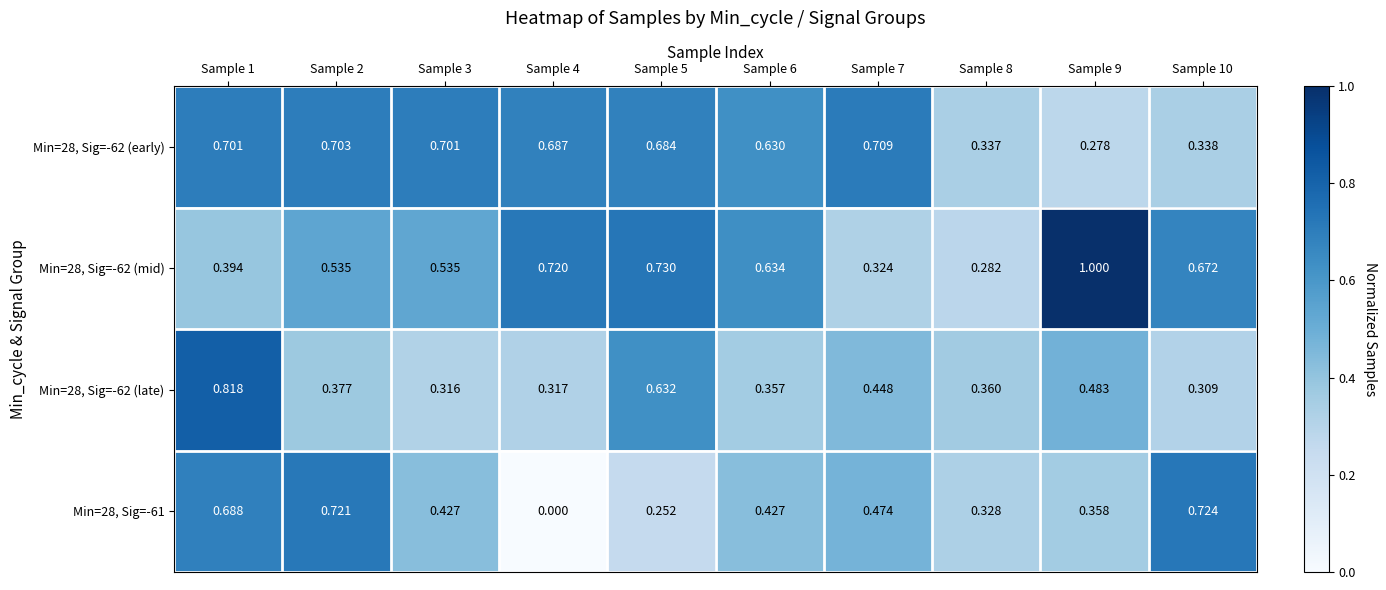

Which series has the largest total across all categories?

Min=28, Sig=-62 (mid)